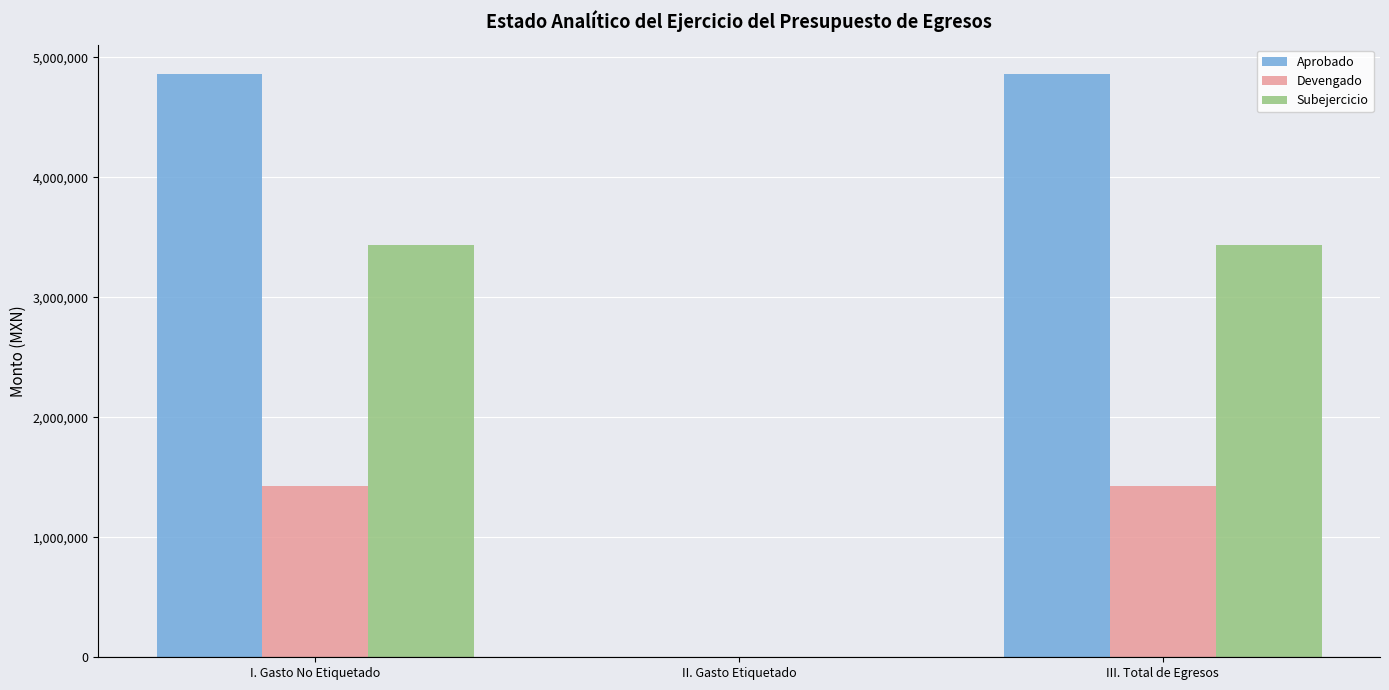

Which series changed the most between I. Gasto No Etiquetado and II. Gasto Etiquetado?

Aprobado